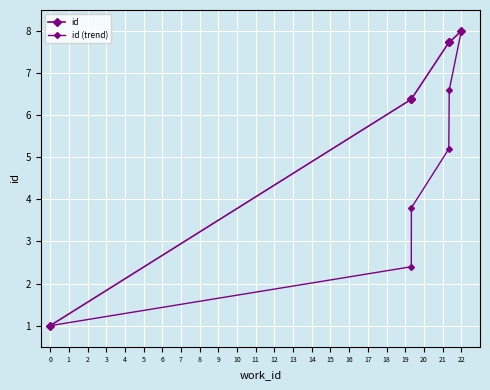

True or false: id (trend) has more than 2 points higher than both neighbors.

False